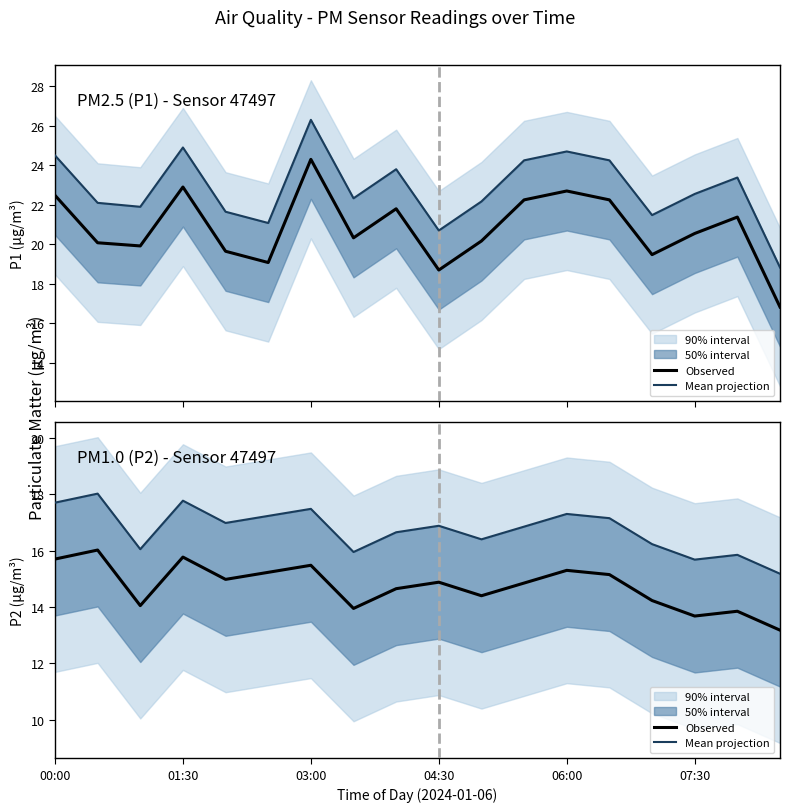

True or false: Observed has a value of 15.2 at 13.

True